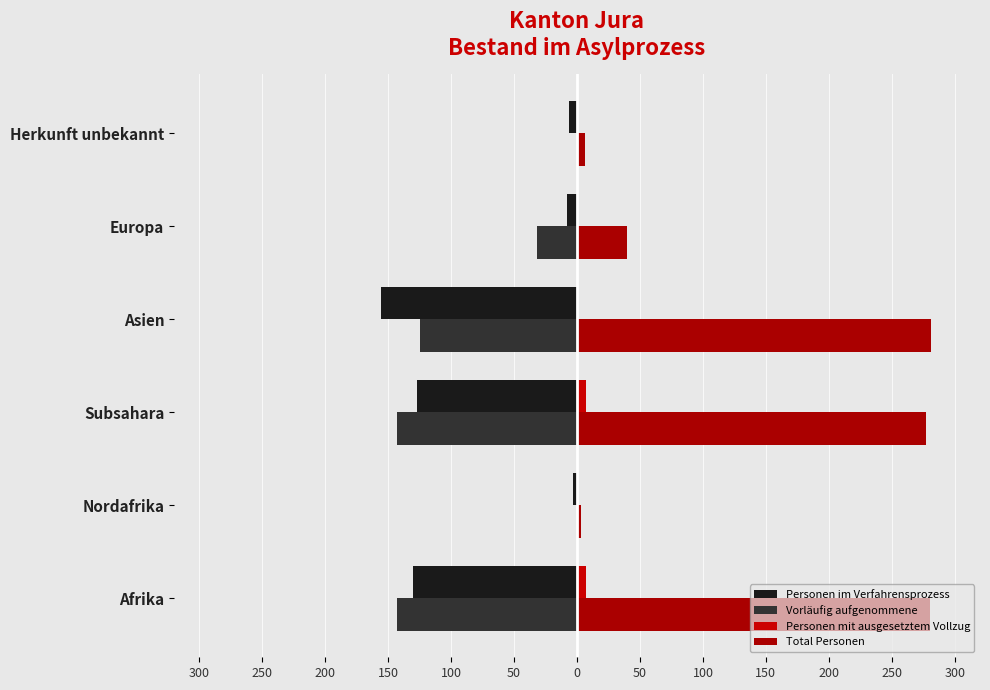

What is the difference between the maximum and second lowest values in the Vorläufig aufgenommene series?

143